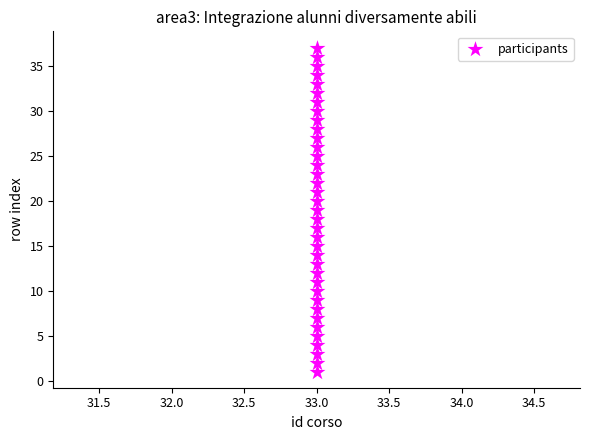

What is the range of Y values (max minus min)?

36